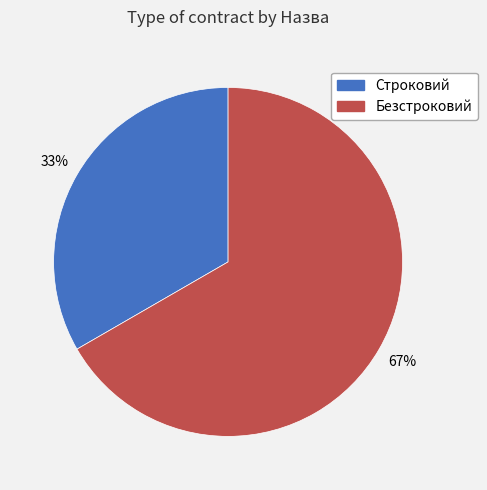

The Безстроковий slice represents 67% of the pie. True or false?

True